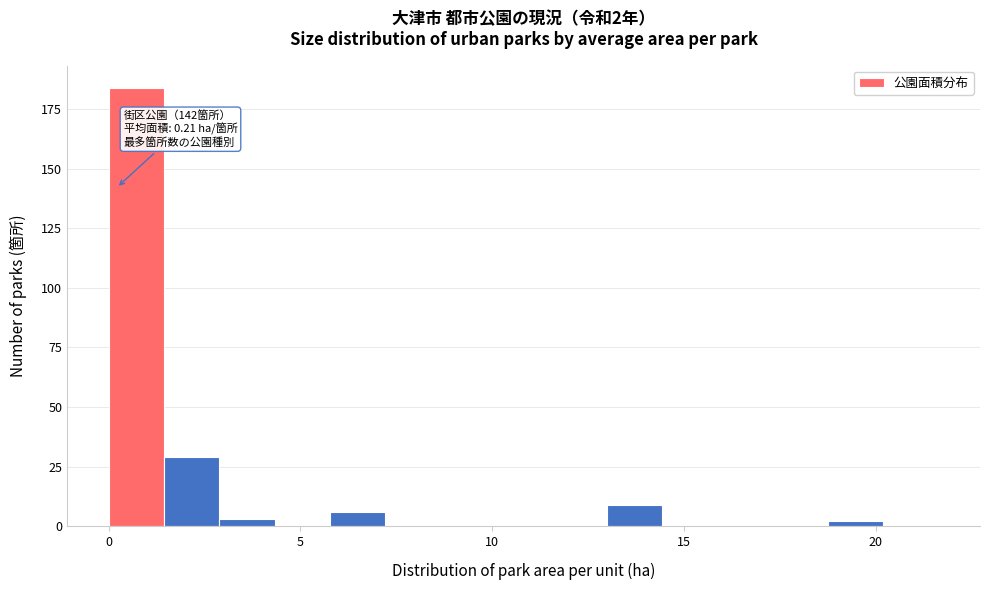

Around what value on the x-axis is the tallest bar? Give the approximate position of its centre, as read against the axis.

0.5